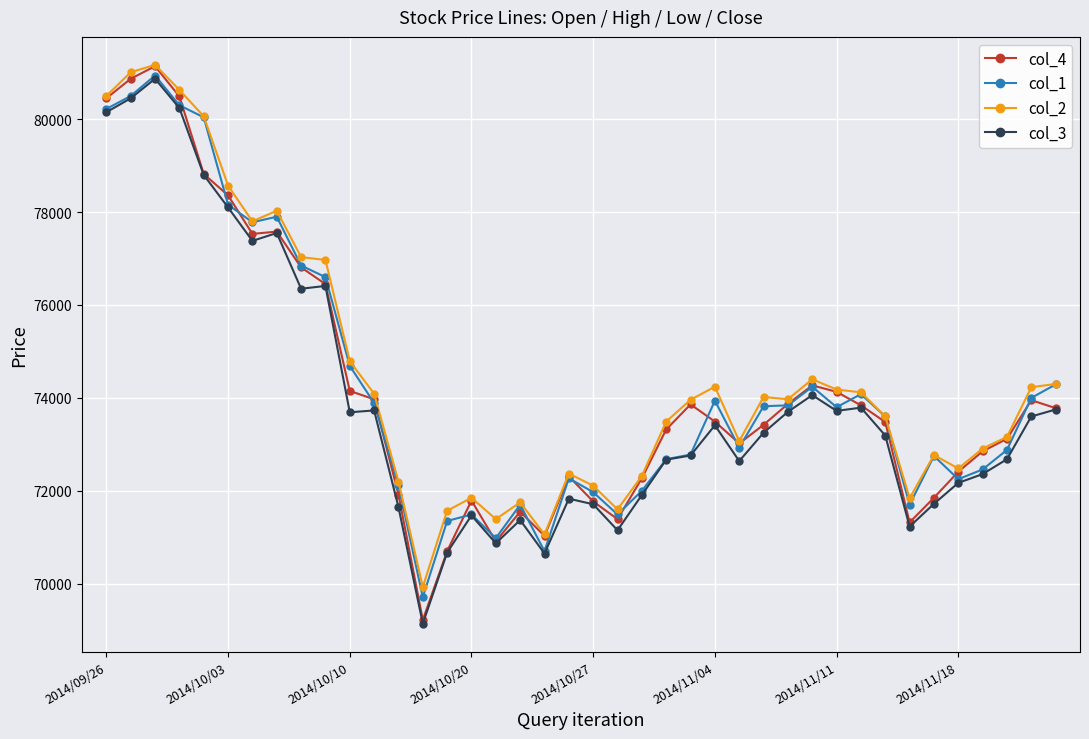

Does the chart display data point markers on the line(s)?

Yes